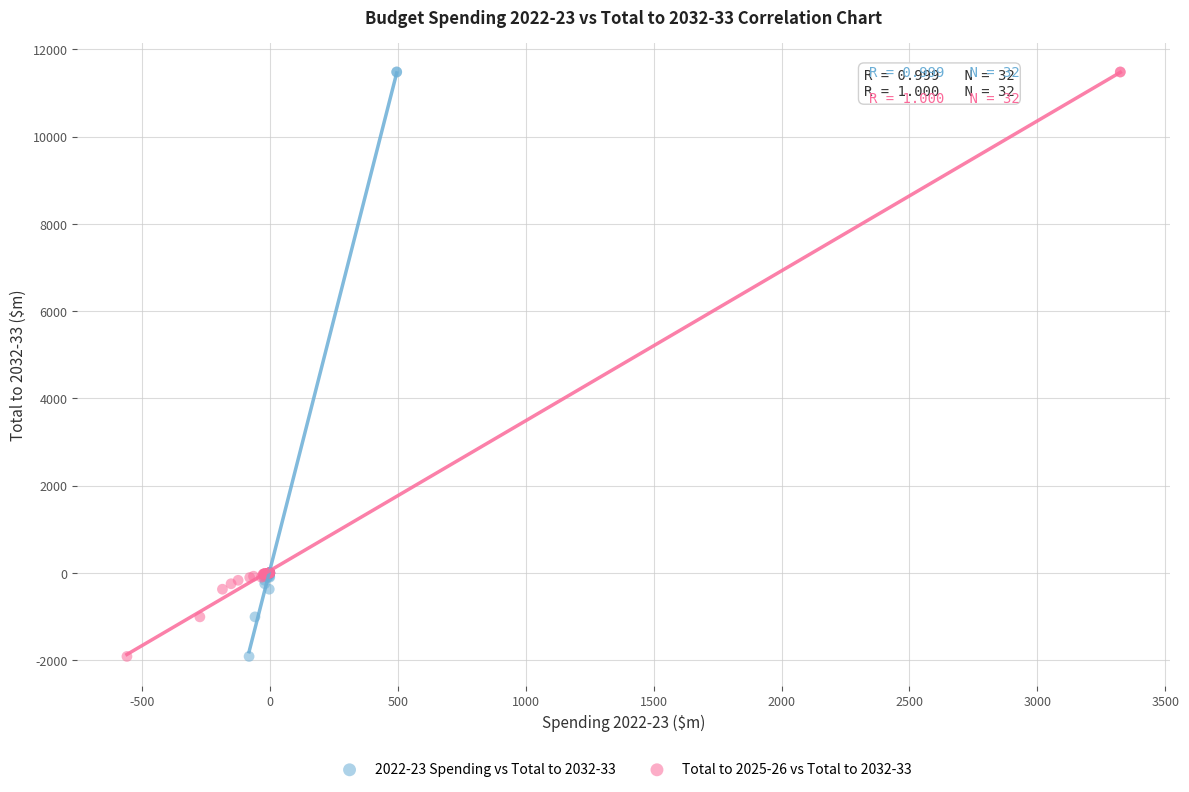

What are all the series names shown in the legend?

2022-23 Spending vs Total to 2032-33, Total to 2025-26 vs Total to 2032-33